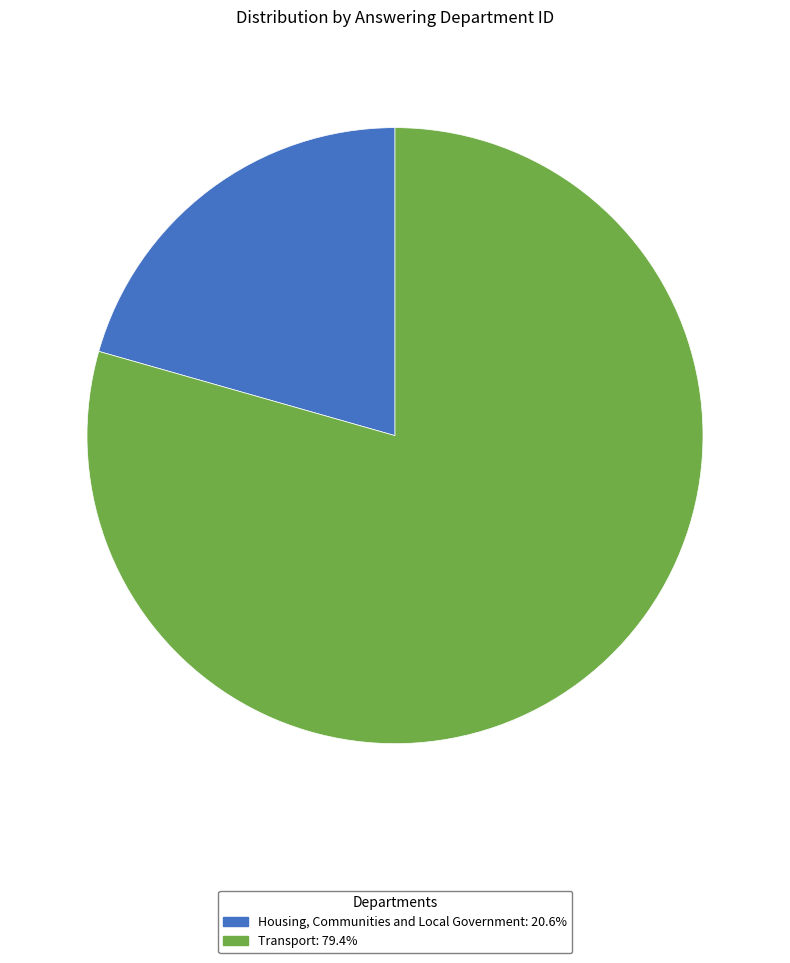

Rank the categories by value from highest to lowest.

Transport, Housing, Communities and Local Government